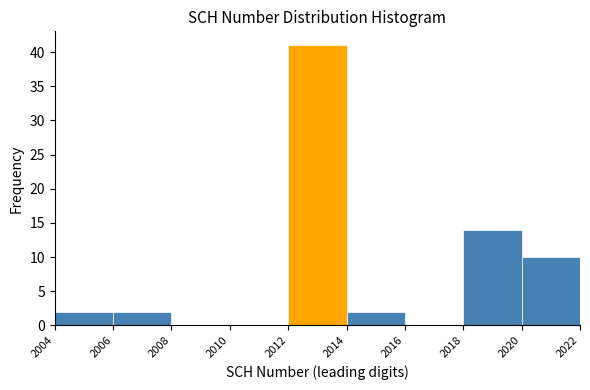

Which range on the x-axis has the tallest bar?

2012 to 2014